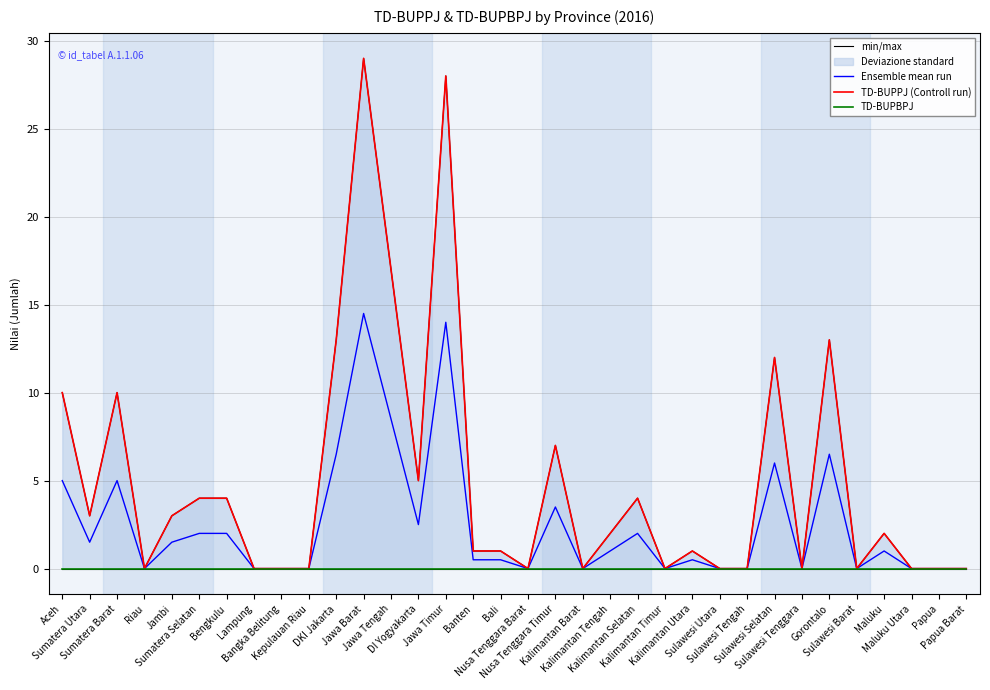

Reading right to left, list all the values displayed in this chart.

min/max: 0.0	0.0	0.0	2.0	0.0	13.0	0.0	12.0	0.0	0.0	1.0	0.0	4.0	2.0	0.0	7.0	0.0	1.0	1.0	28.0	5.0	17.0	29.0	13.0	0.0	0.0	0.0	4.0	4.0	3.0	0.0	10.0	3.0	10.0
Ensemble mean run: 0.0	0.0	0.0	1.0	0.0	6.5	0.0	6.0	0.0	0.0	0.5	0.0	2.0	1.0	0.0	3.5	0.0	0.5	0.5	14.0	2.5	8.5	14.5	6.5	0.0	0.0	0.0	2.0	2.0	1.5	0.0	5.0	1.5	5.0
TD-BUPPJ (Controll run): 0.0	0.0	0.0	2.0	0.0	13.0	0.0	12.0	0.0	0.0	1.0	0.0	4.0	2.0	0.0	7.0	0.0	1.0	1.0	28.0	5.0	17.0	29.0	13.0	0.0	0.0	0.0	4.0	4.0	3.0	0.0	10.0	3.0	10.0
TD-BUPBPJ: 0.0	0.0	0.0	0.0	0.0	0.0	0.0	0.0	0.0	0.0	0.0	0.0	0.0	0.0	0.0	0.0	0.0	0.0	0.0	0.0	0.0	0.0	0.0	0.0	0.0	0.0	0.0	0.0	0.0	0.0	0.0	0.0	0.0	0.0